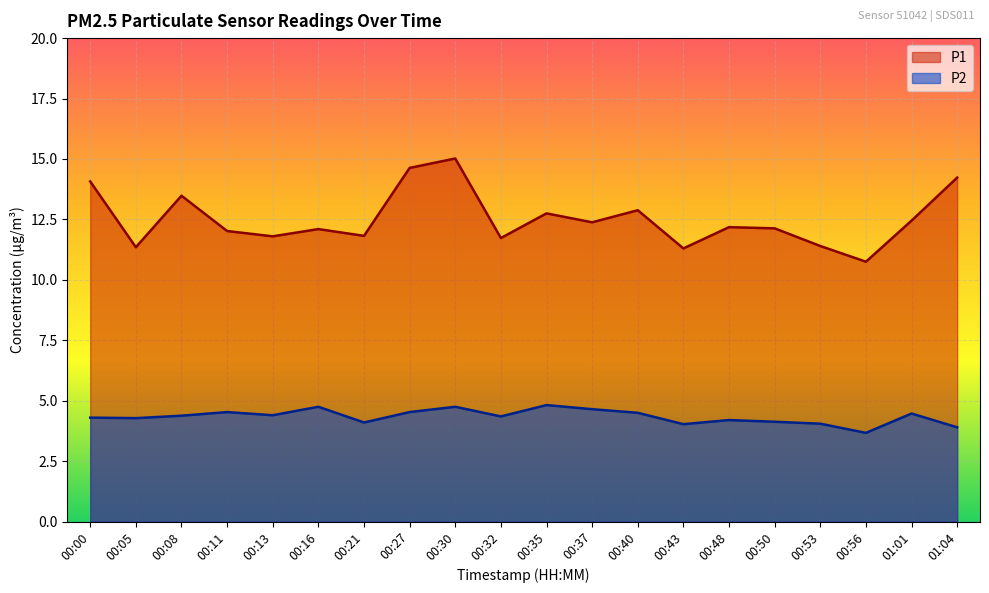

How many distinct data groups are displayed?

2